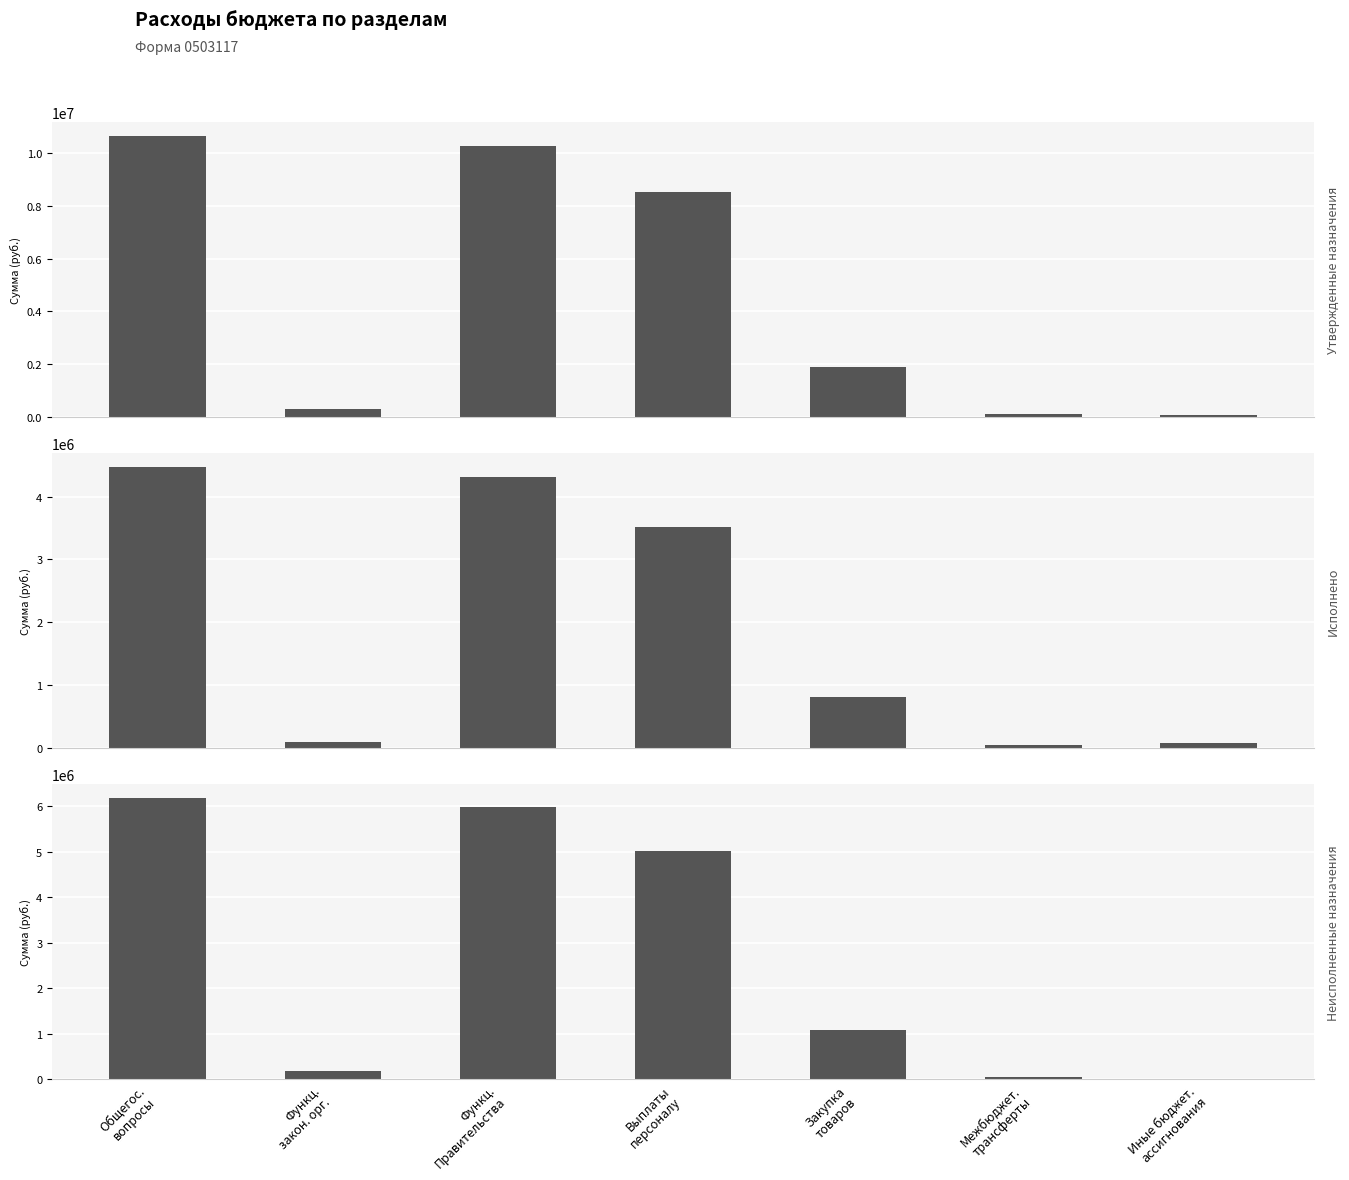

At how many categories does at least one series exceed 538114?

4